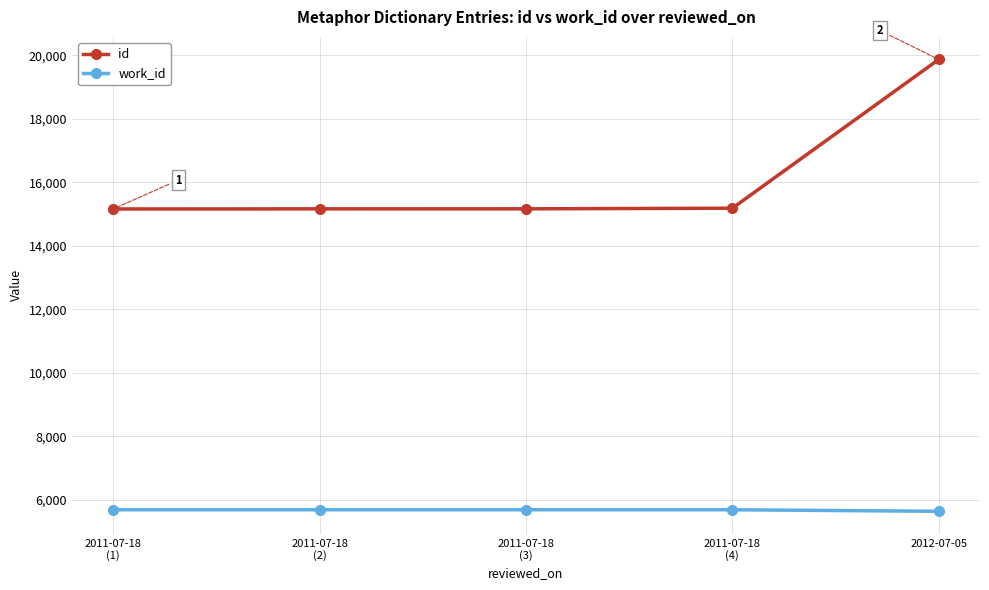

True or false: id and work_id cross at least once.

False